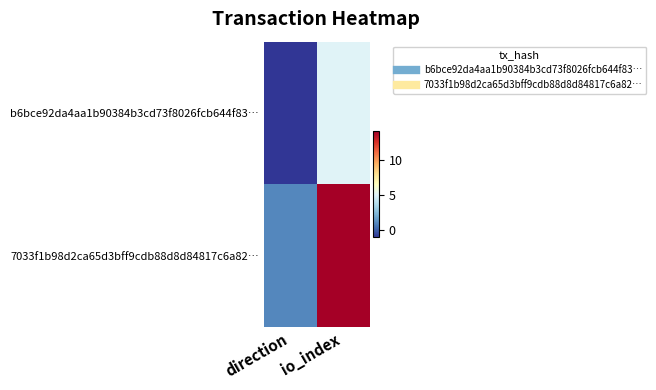

Which series has the widest spread of values?

7033f1b98d2ca65d3bff9cdb88d8d84817c6a82…